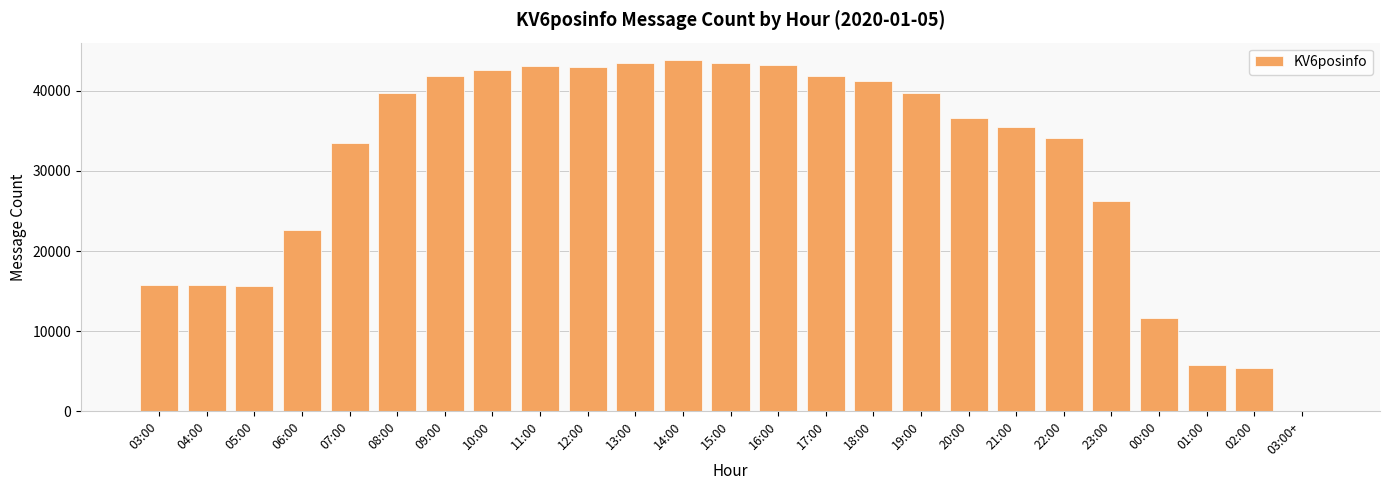

Read the value at 16:00, to the nearest 100.

43200